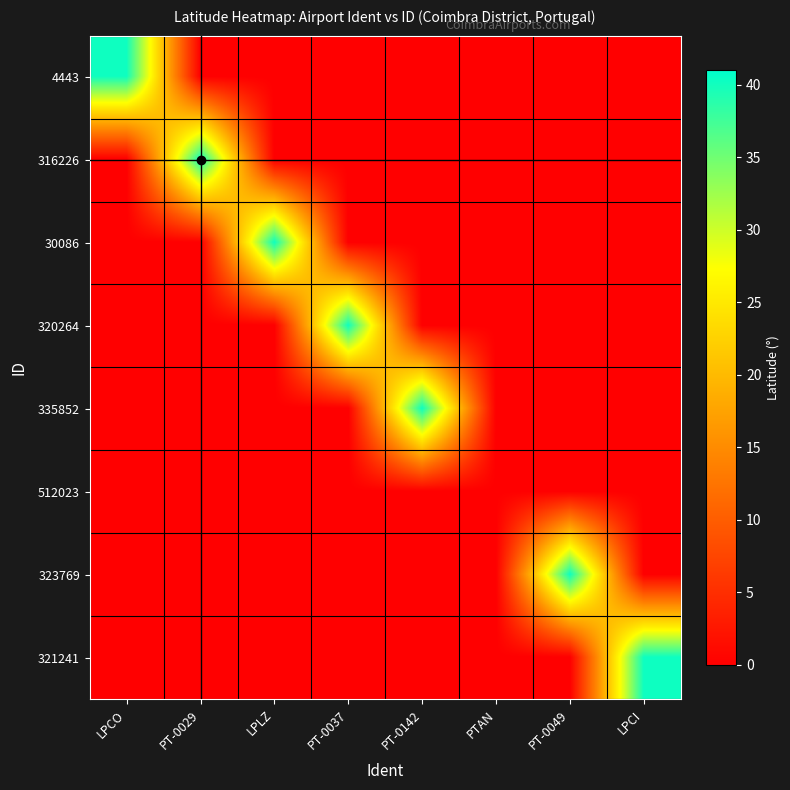

Between PT-0142 and LPCO, which is larger?

LPCO